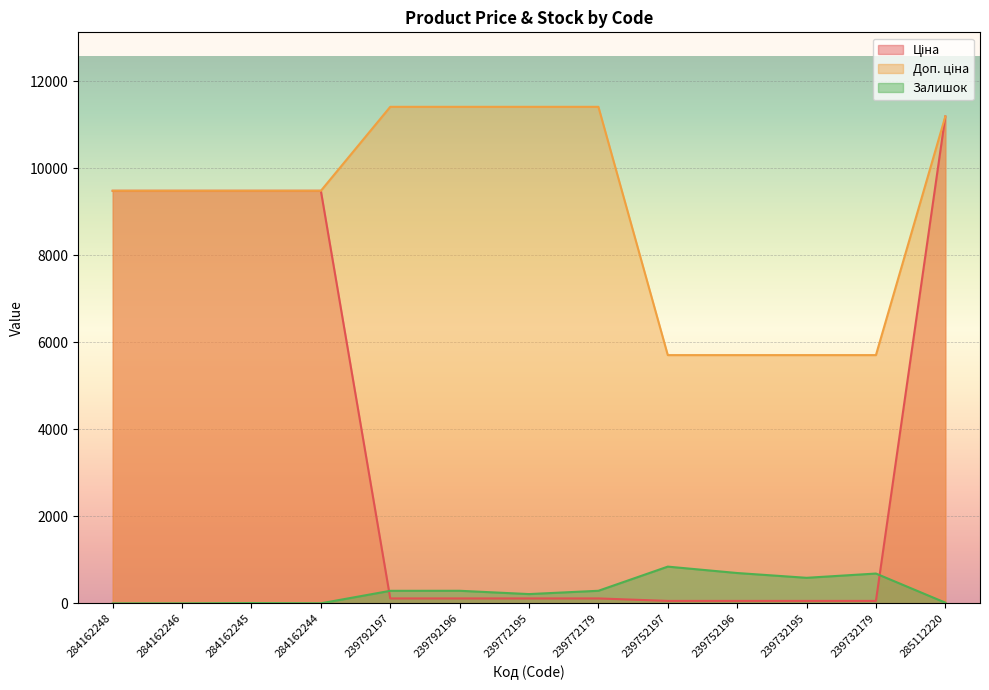

What is the label of the 9th point from the right?

239792197